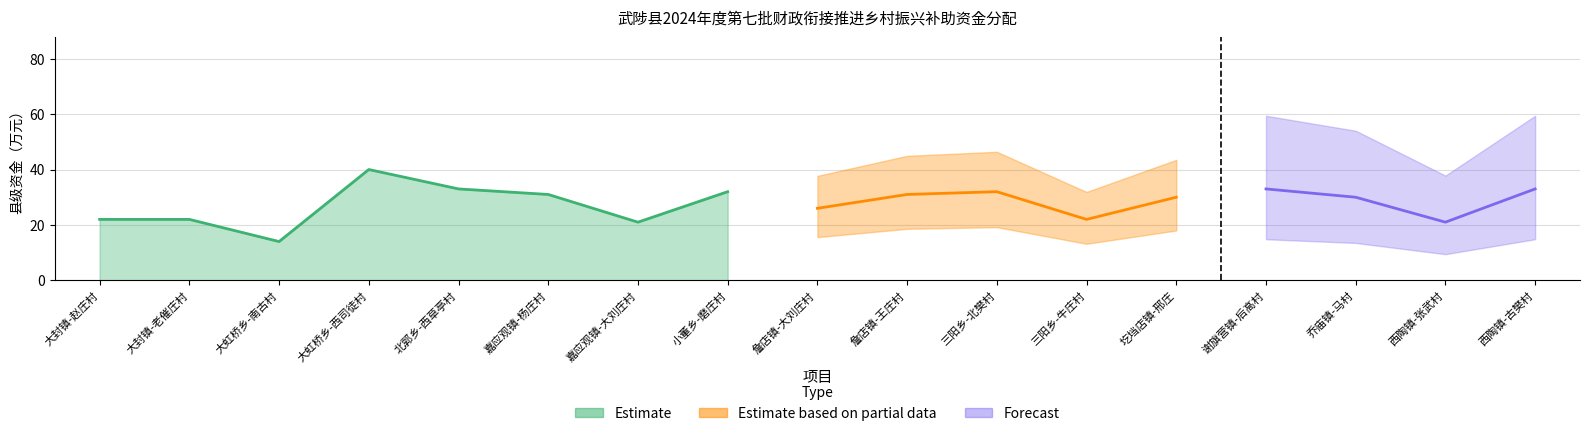

Read the value at 谢旗营镇-后高村, to the nearest 10.

30